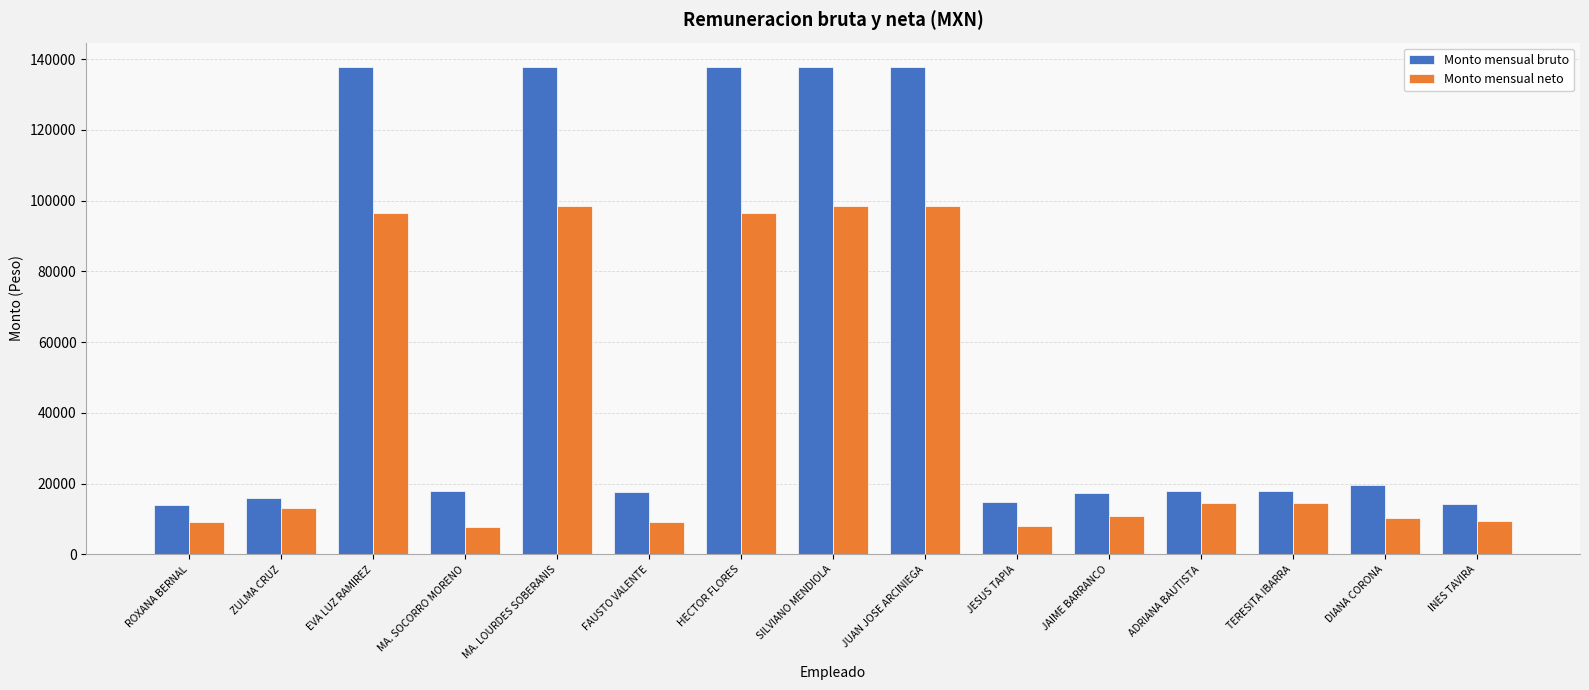

How many groups of bars are there?

15